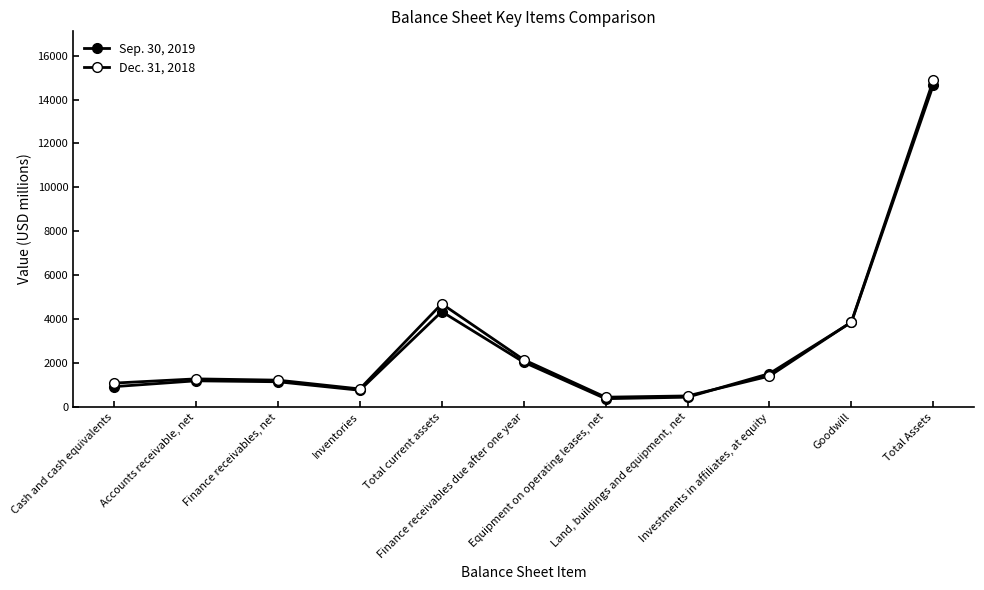

Reading left to right, transcribe all the data shown in this chart.

Sep. 30, 2019: Cash and cash equivalents=922	Accounts receivable, net=1188	Finance receivables, net=1145	Inventories=758	Total current assets=4340	Finance receivables due after one year=2037	Equipment on operating leases, net=374	Land, buildings and equipment, net=442	Investments in affiliates, at equity=1517	Goodwill=3853	Total Assets=14660
Dec. 31, 2018: Cash and cash equivalents=1084	Accounts receivable, net=1276	Finance receivables, net=1218	Inventories=818	Total current assets=4695	Finance receivables due after one year=2149	Equipment on operating leases, net=442	Land, buildings and equipment, net=499	Investments in affiliates, at equity=1403	Goodwill=3867	Total Assets=14874